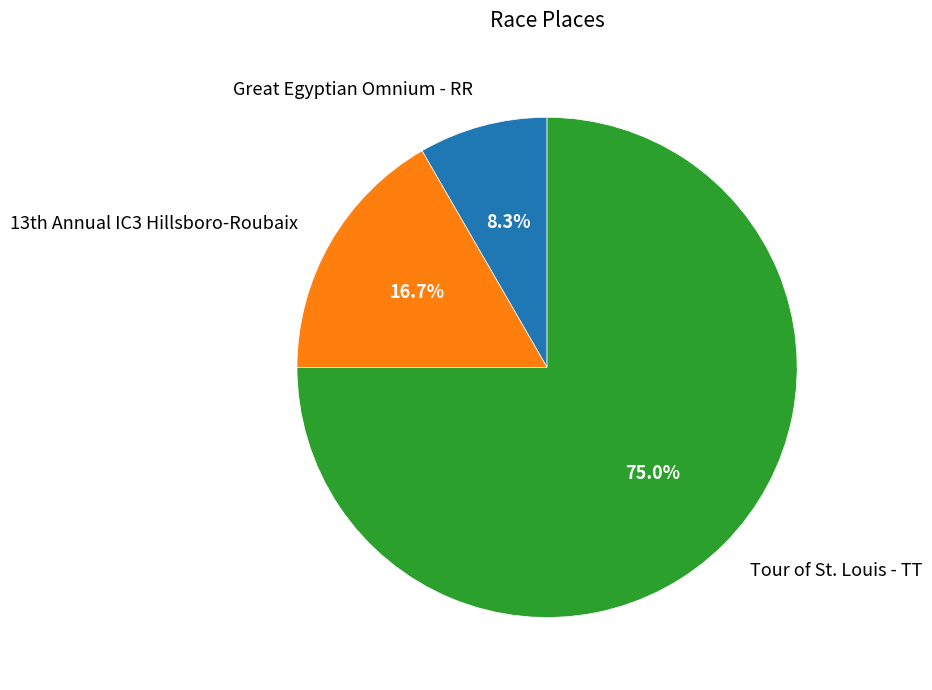

Combined, what portion of the pie is Tour of St. Louis - TT and Great Egyptian Omnium - RR?

83.3%